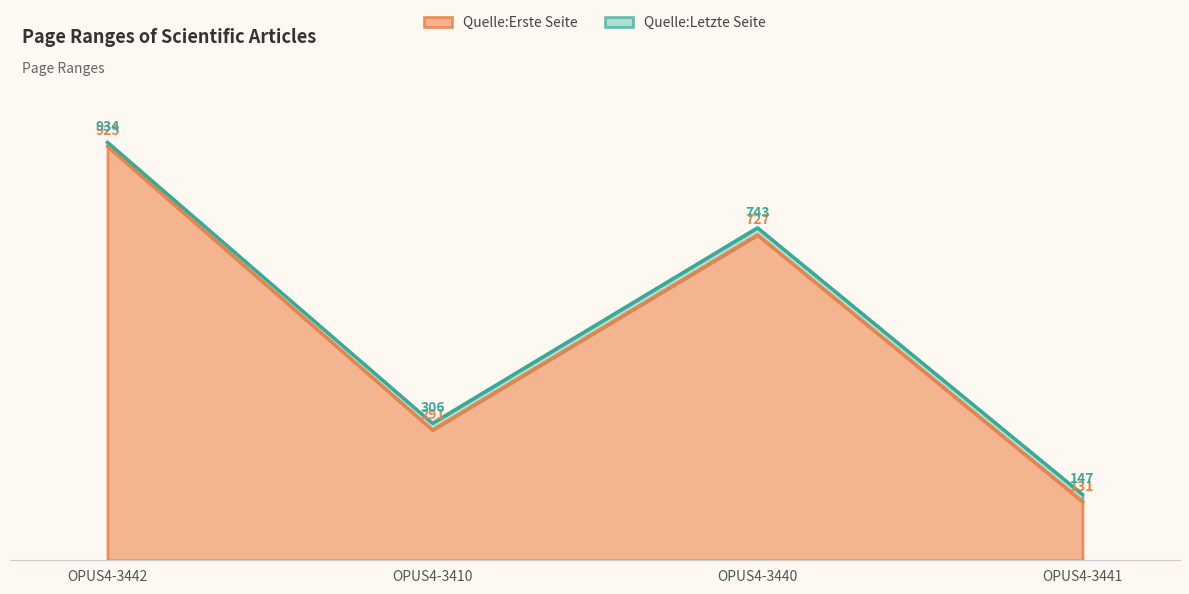

What is the sum of all Quelle:Letzte Seite values?

2130